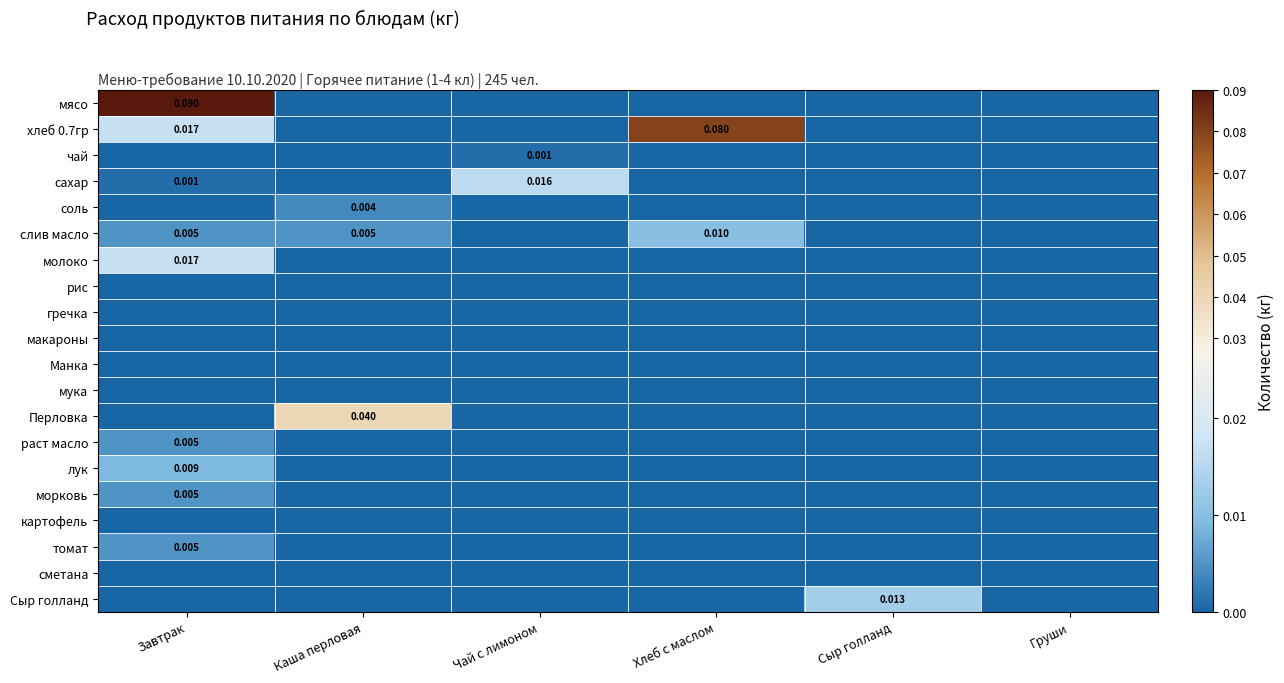

Between Завтрак and Груши, which is larger?

Завтрак